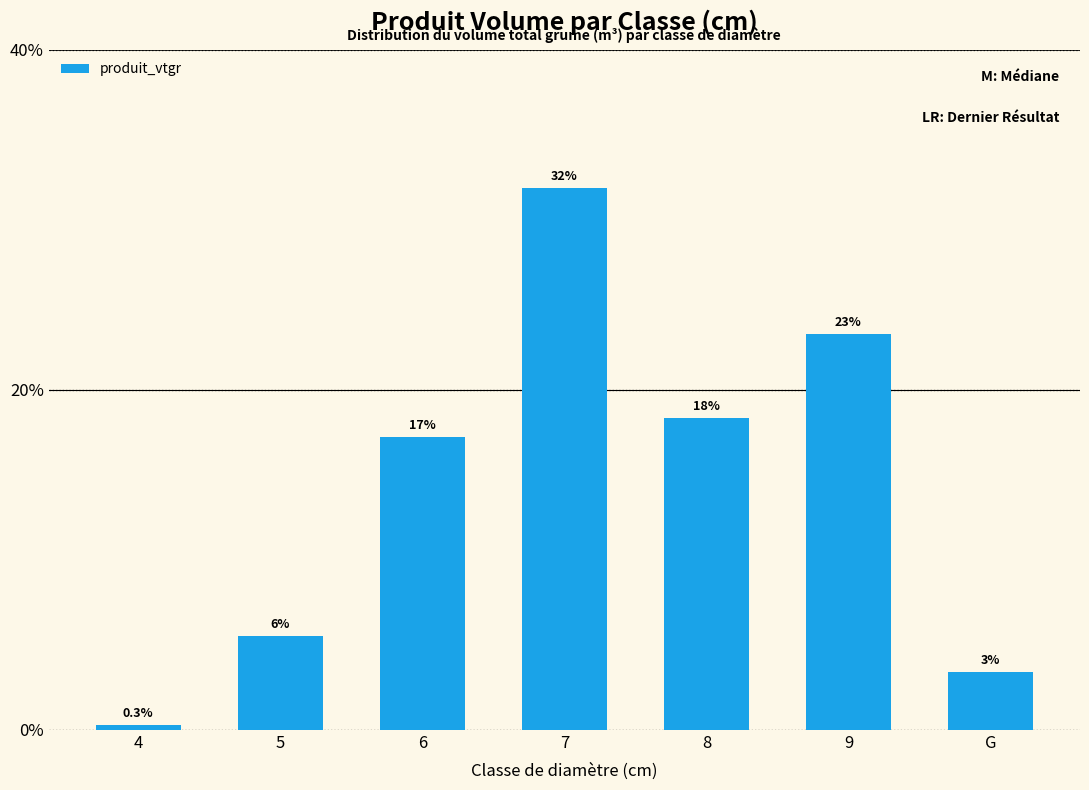

Are the bars horizontal?

No